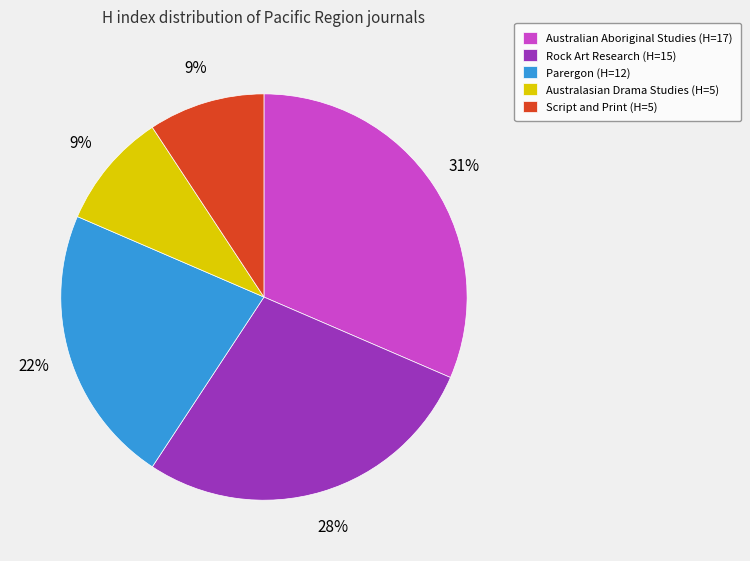

Is it true that Parergon is 16% of the pie?

False